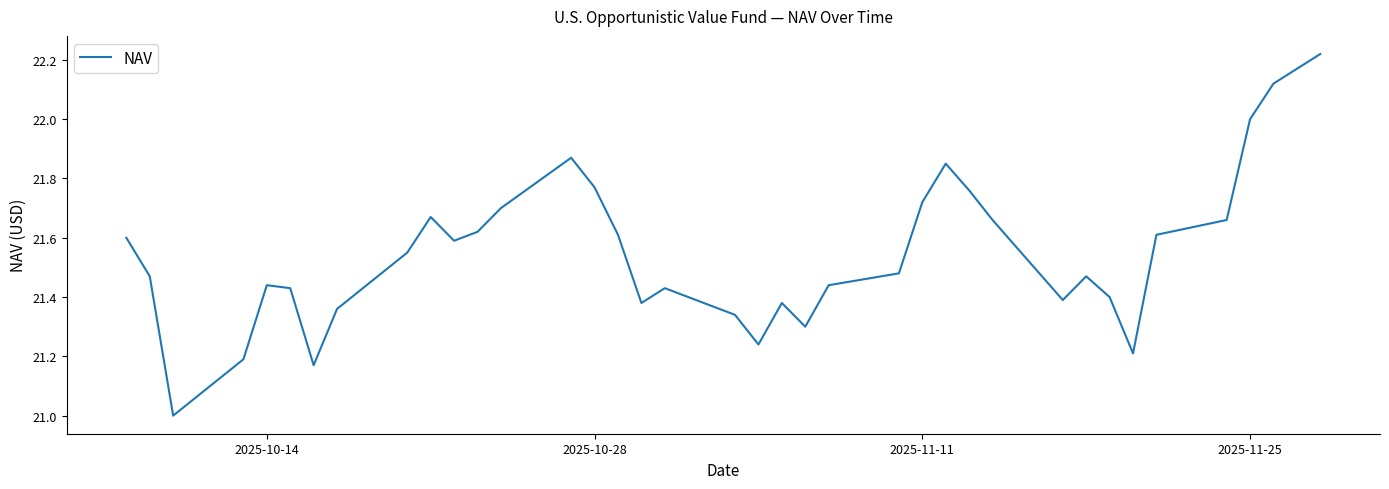

What is the difference between the maximum and minimum values?

1.2